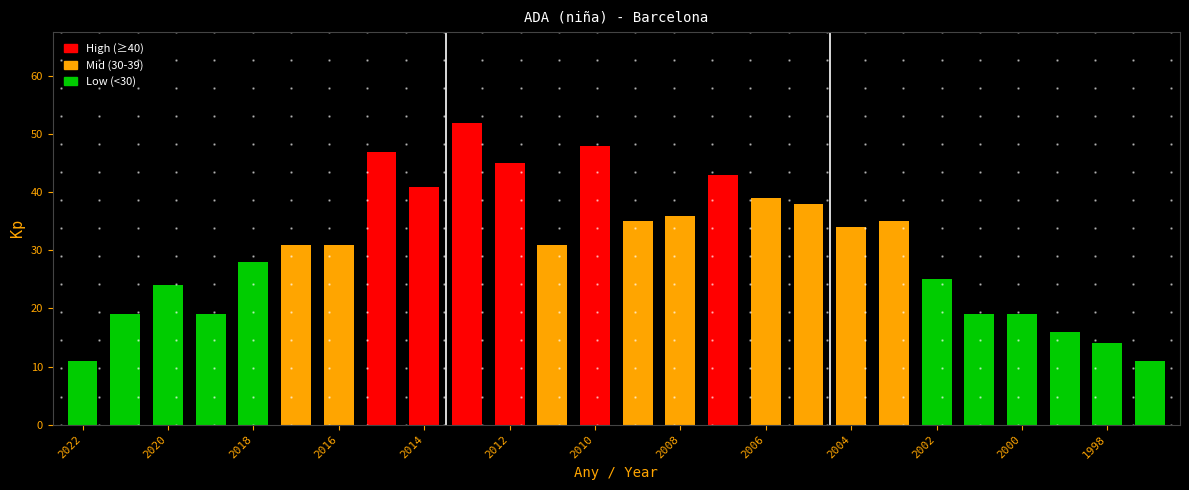

Reading left to right, extract all data points from this chart.

2022=11	2021=19	2020=24	2019=19	2018=28	2017=31	2016=31	2015=47	2014=41	2013=52	2012=45	2011=31	2010=48	2009=35	2008=36	2007=43	2006=39	2005=38	2004=34	2003=35	2002=25	2001=19	2000=19	1999=16	1998=14	1997=11